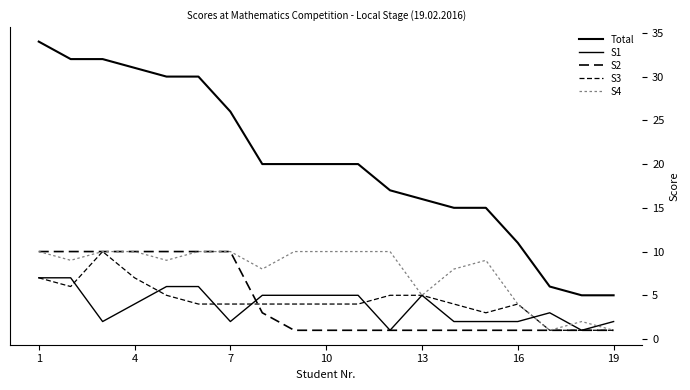

Rank the series by their maximum value, from highest to lowest.

Total, S2, S3, S4, S1